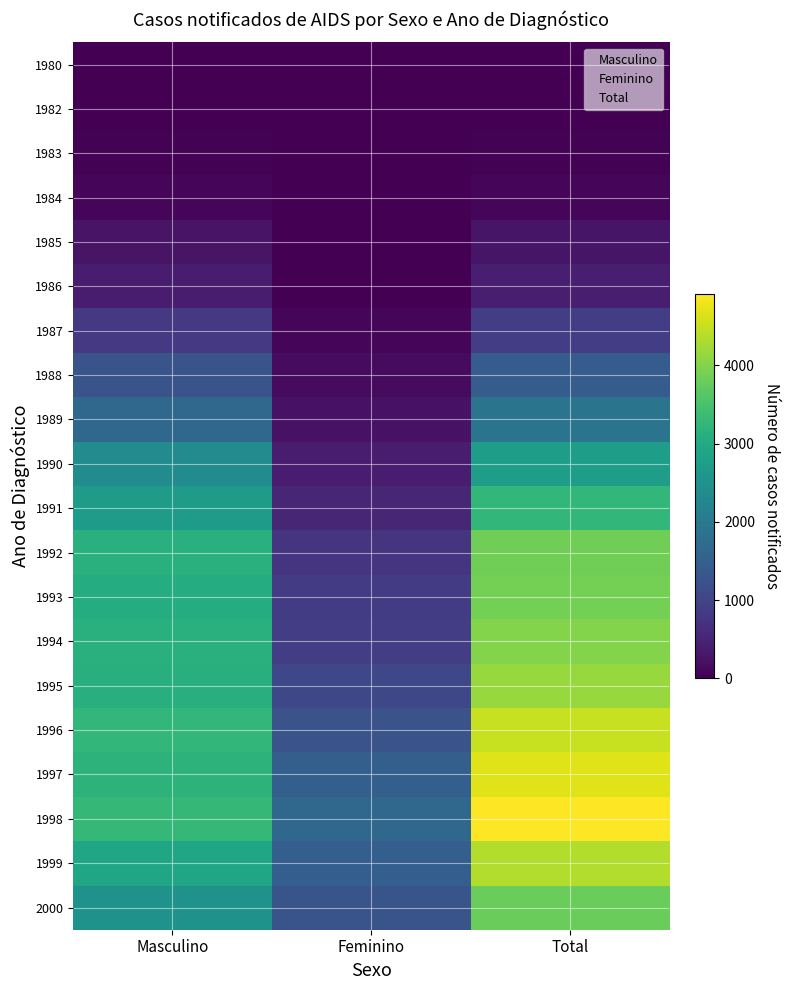

At which category does the chart reach its peak across all series?

Total